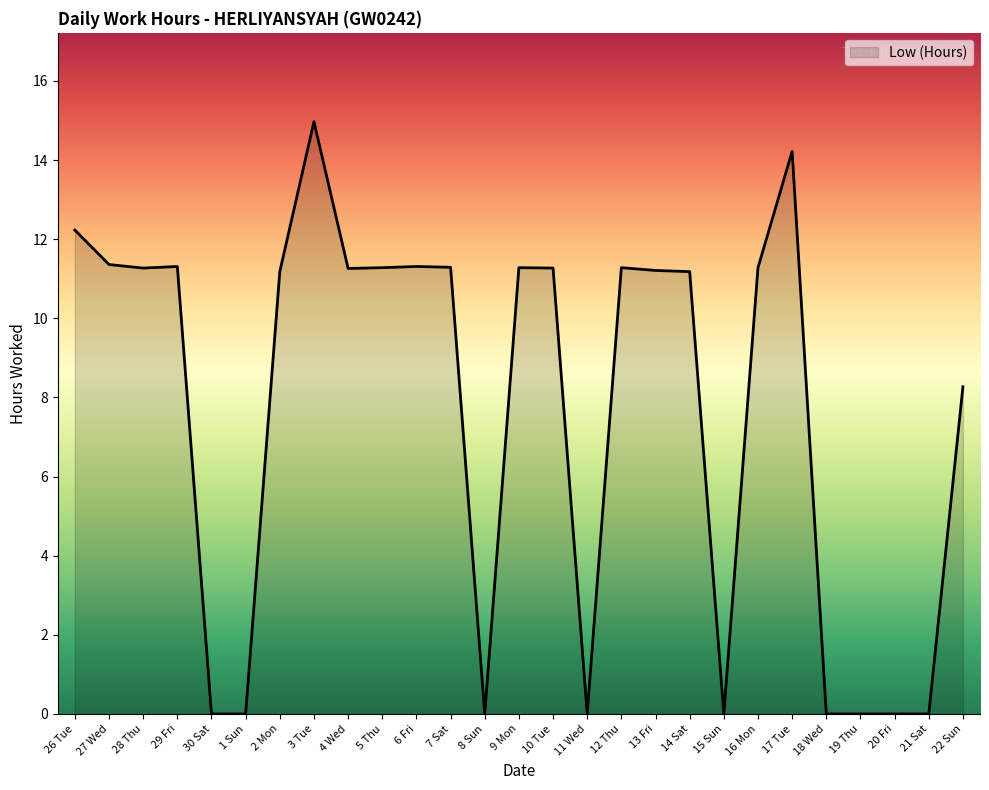

How many lines are shown in the chart?

1